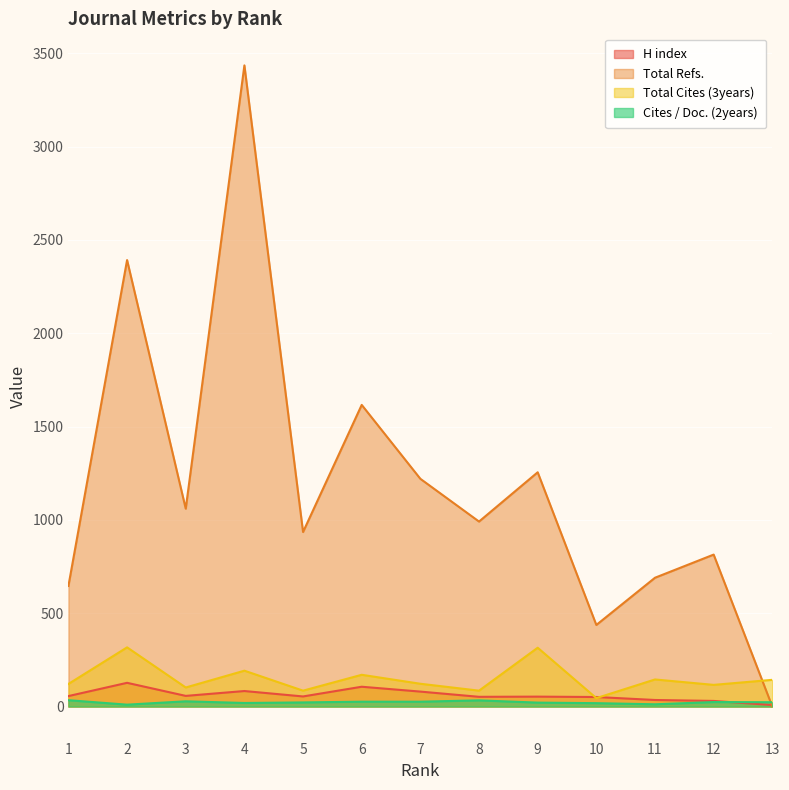

The Total Refs. series shows 935 at 5. True or false?

True